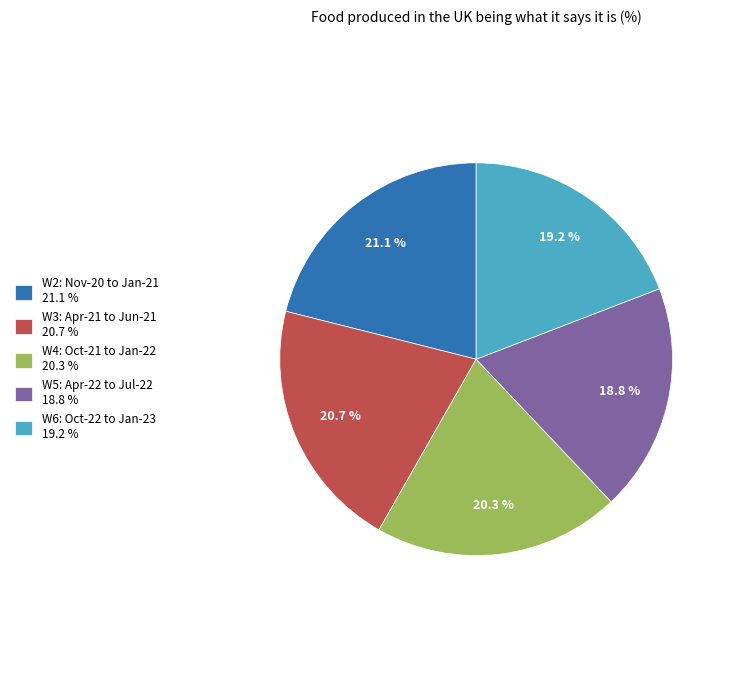

To the nearest percent, what is the average slice percentage?

20%